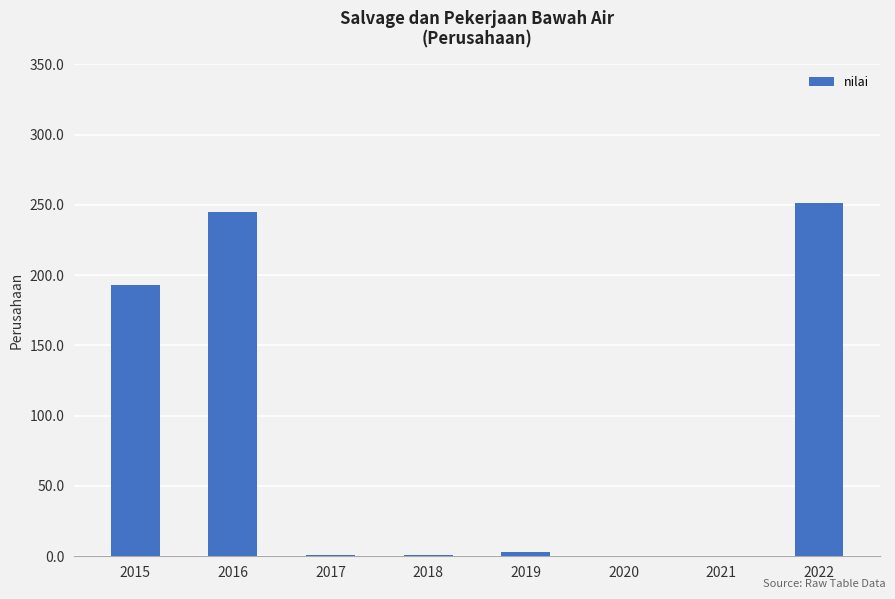

The chart shows a value of 0 at 2020. True or false?

True